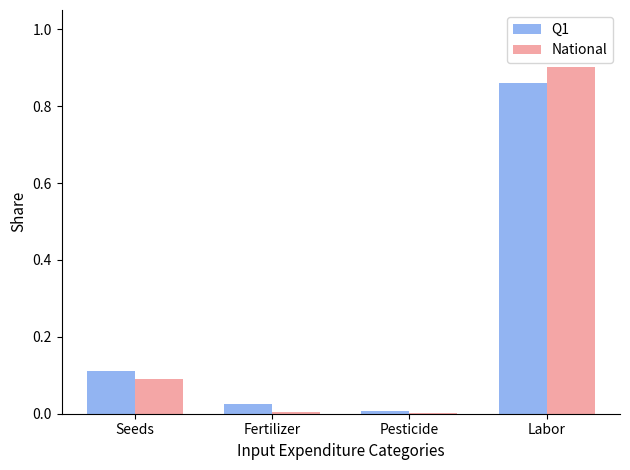

The value of National at Seeds is 0.0. True or false?

False